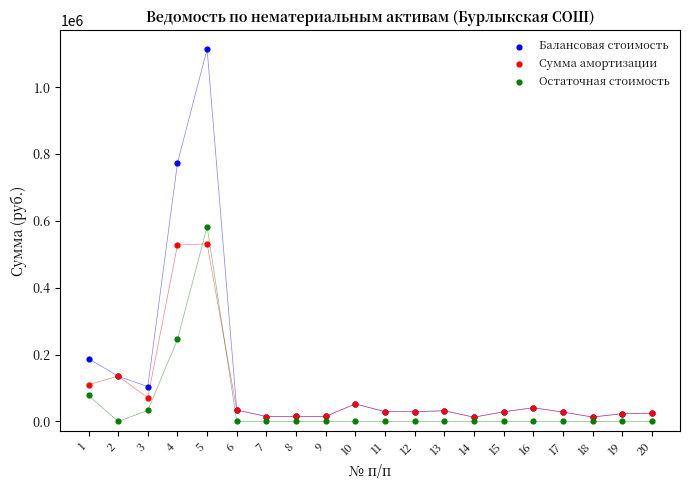

Which series contains the highest Y value?

Балансовая стоимость